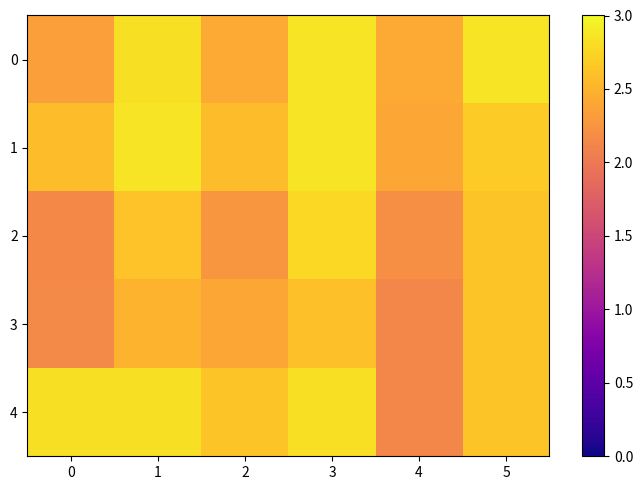

How many data points does each series have?

6